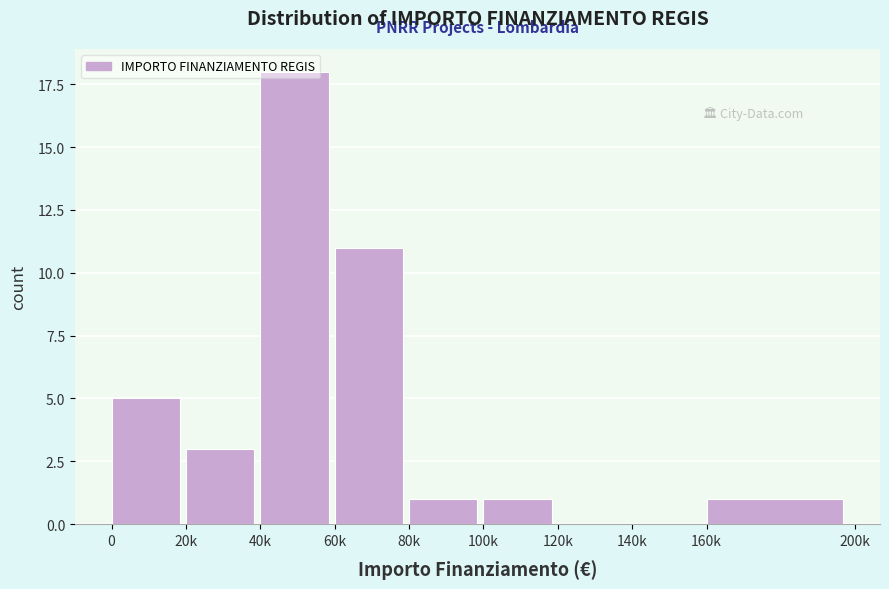

True or false: the data shows 12 at 120k.

False